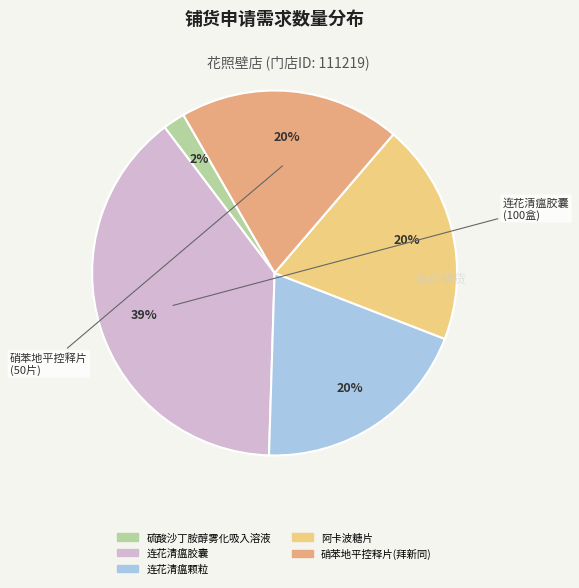

What is the largest slice in the pie chart?

连花清瘟胶囊